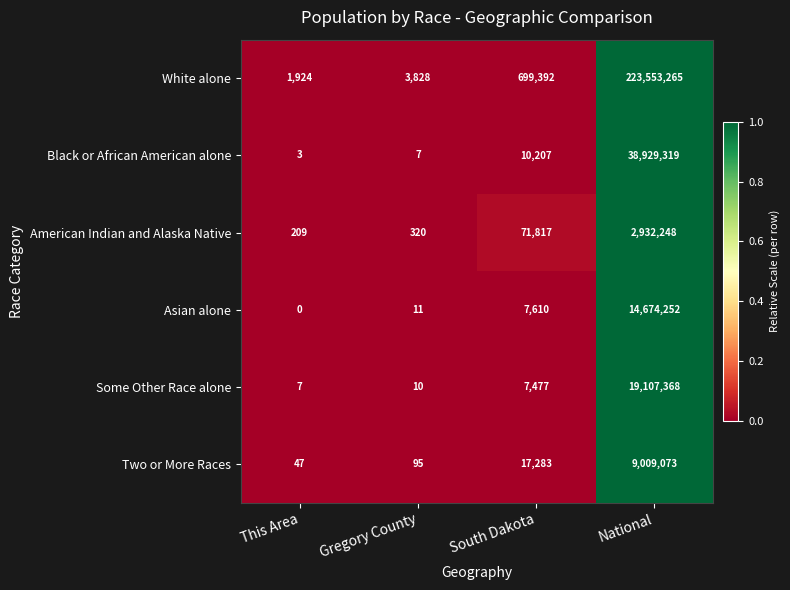

True or false: White alone has a value of 223553265 at National.

True